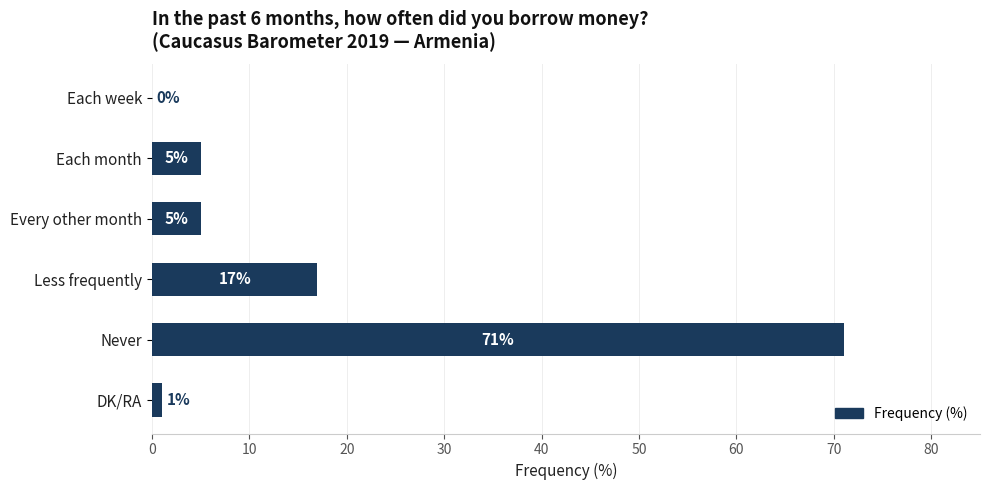

The value at Each month is 5. True or false?

True